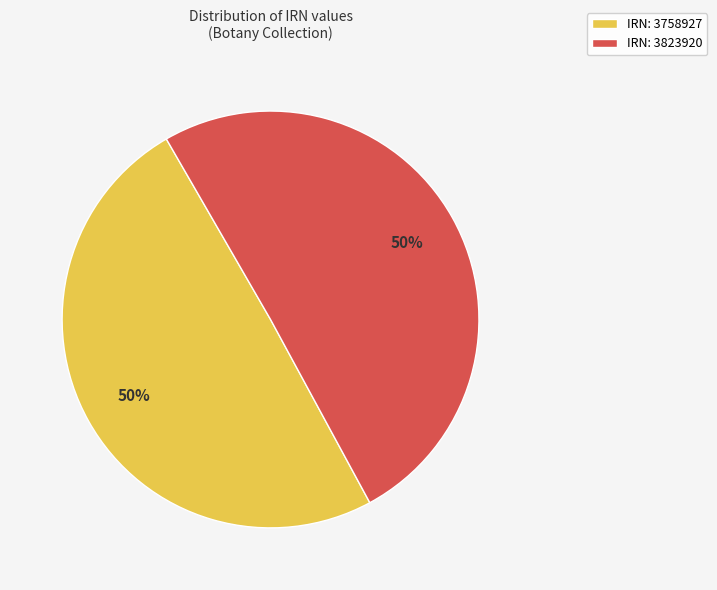

Count the number of slices in the pie.

2